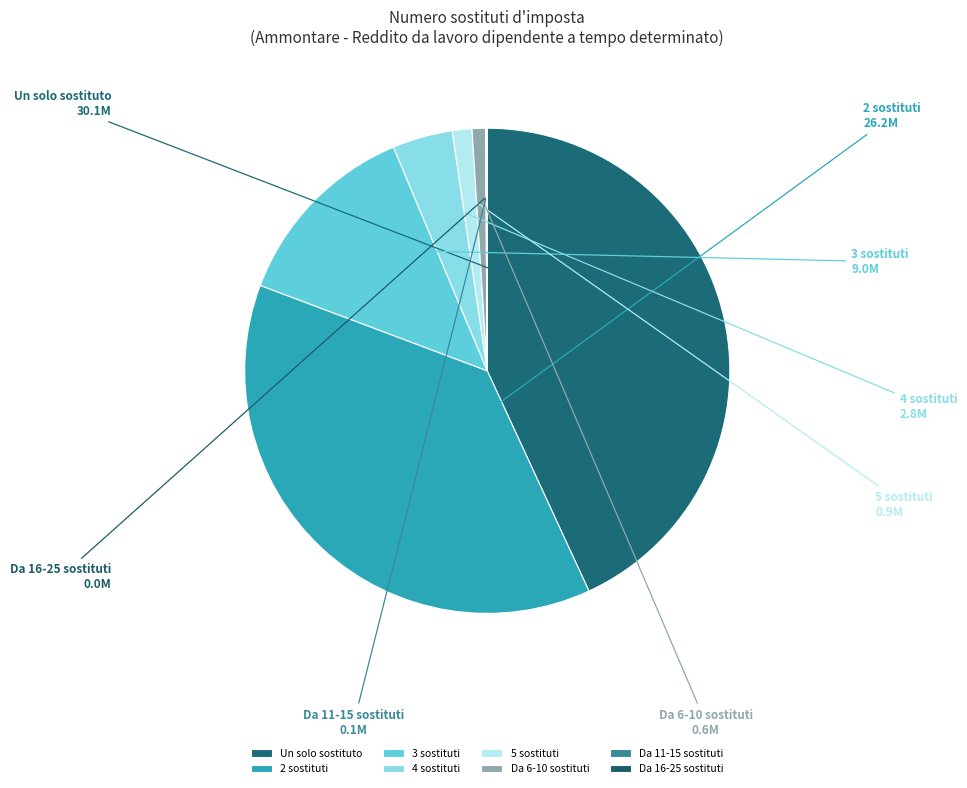

Is there any slice that represents more than half of the pie?

No